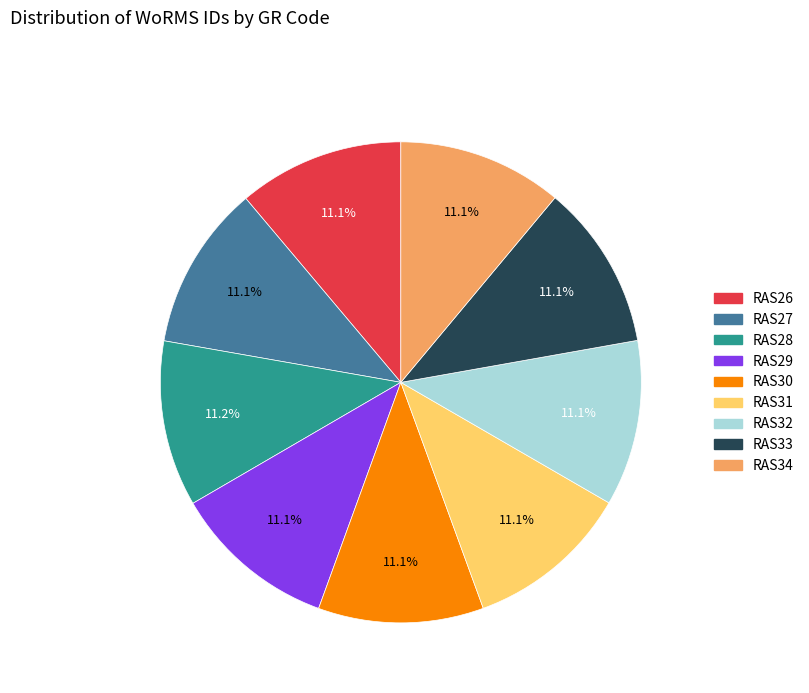

Combined, what portion of the pie is RAS27 and RAS33?

22.2%